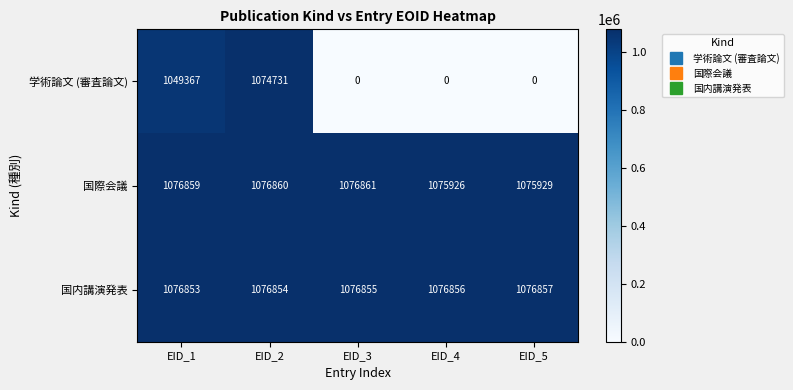

How many series are shown in this chart?

3